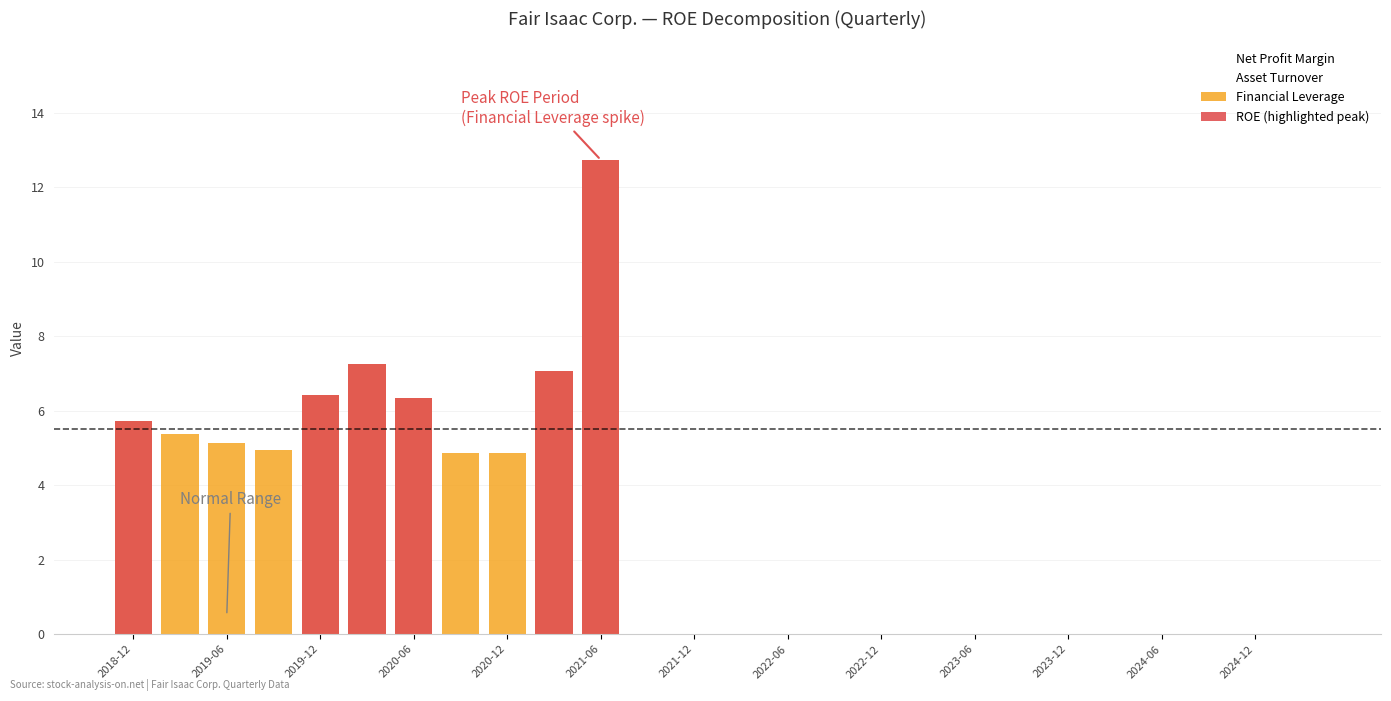

Rank the categories by ROE value from lowest to highest.

2018-12-31, 2019-03-31, 2019-06-30, 2021-09-30, 2021-12-31, 2022-03-31, 2022-06-30, 2022-09-30, 2022-12-31, 2023-03-31, 2023-06-30, 2023-09-30, 2023-12-31, 2024-03-31, 2024-06-30, 2024-09-30, 2024-12-31, 2025-03-31, 2019-09-30, 2020-09-30, 2020-12-31, 2019-12-31, 2020-06-30, 2020-03-31, 2021-03-31, 2021-06-30